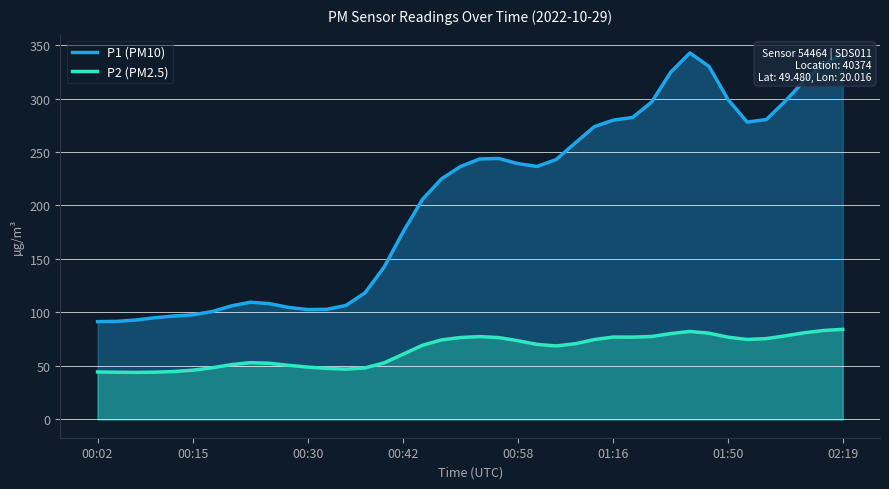

Reading right to left, list all the values displayed in this chart.

P1 (PM10): 341.2	332.1	316.9	297.7	280.3	278.0	298.9	330.0	342.6	324.7	296.7	282.3	279.8	273.7	258.4	242.9	236.5	239.1	243.9	243.5	236.4	224.9	205.6	175.4	142.5	118.3	106.5	102.9	102.7	104.7	108.2	109.6	106.1	100.8	97.8	96.7	95.1	92.9	91.7	91.4
P2 (PM2.5): 84.2	83.1	81.0	78.2	75.5	74.7	76.9	80.6	82.2	80.2	77.5	76.9	77.0	74.7	70.7	68.7	70.1	73.6	76.5	77.4	76.6	74.3	69.3	61.0	52.9	48.1	47.0	47.7	48.9	50.6	52.5	53.1	51.2	48.2	46.0	44.8	44.1	43.9	44.1	44.3